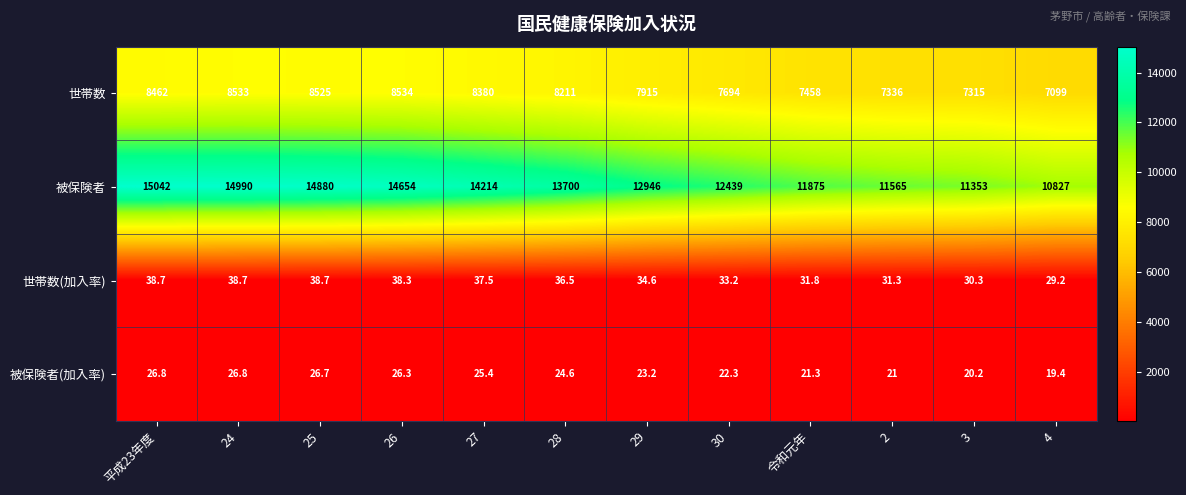

At which category is the sum across all series the highest?

24